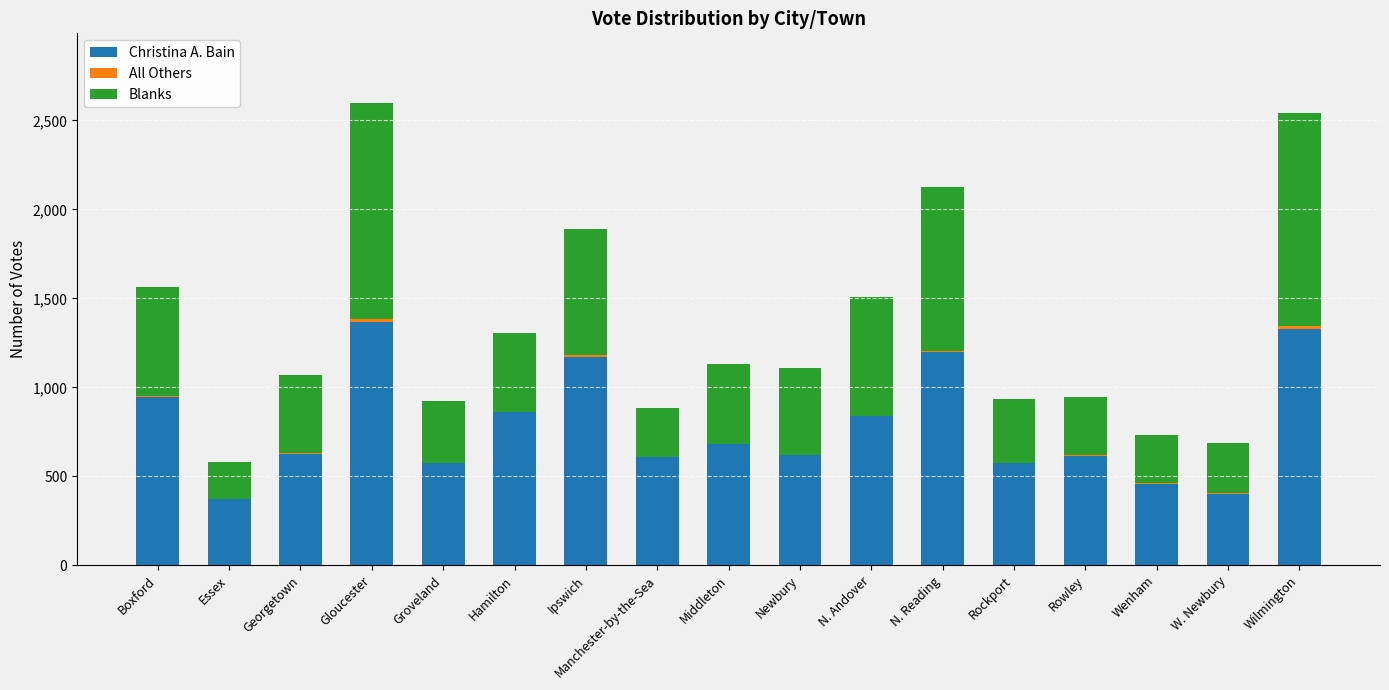

True or false: Christina A. Bain has a value of 398 at Middleton.

False